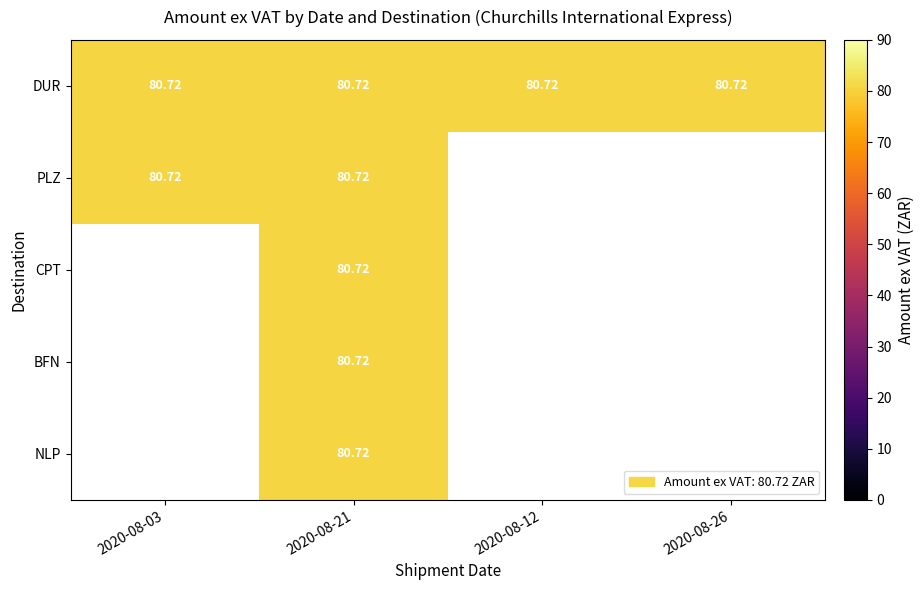

Is the value of PLZ at 2020-08-03 greater than the value of DUR at 2020-08-21?

No